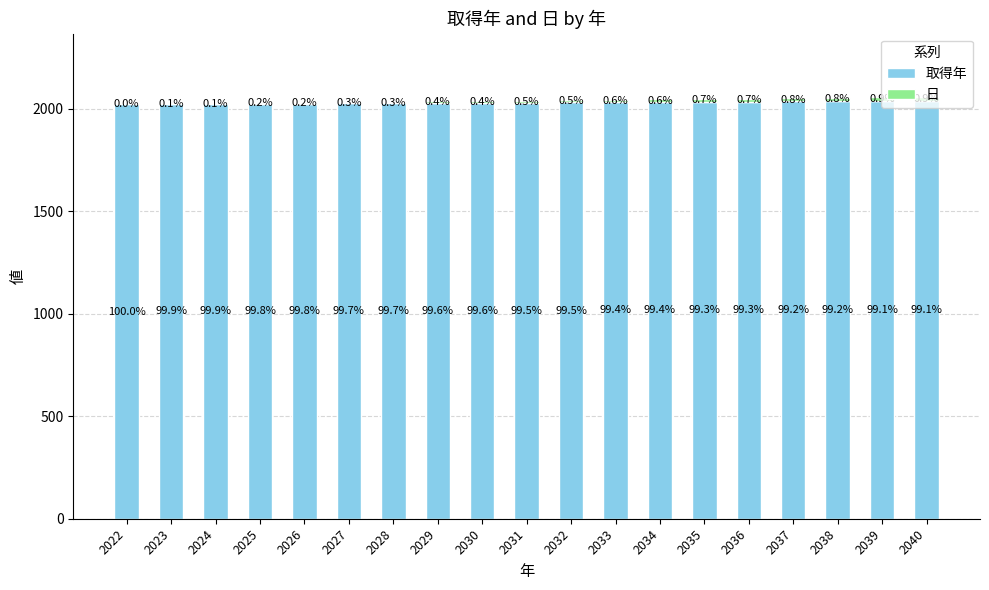

Which series has the largest range (max minus min)?

取得年